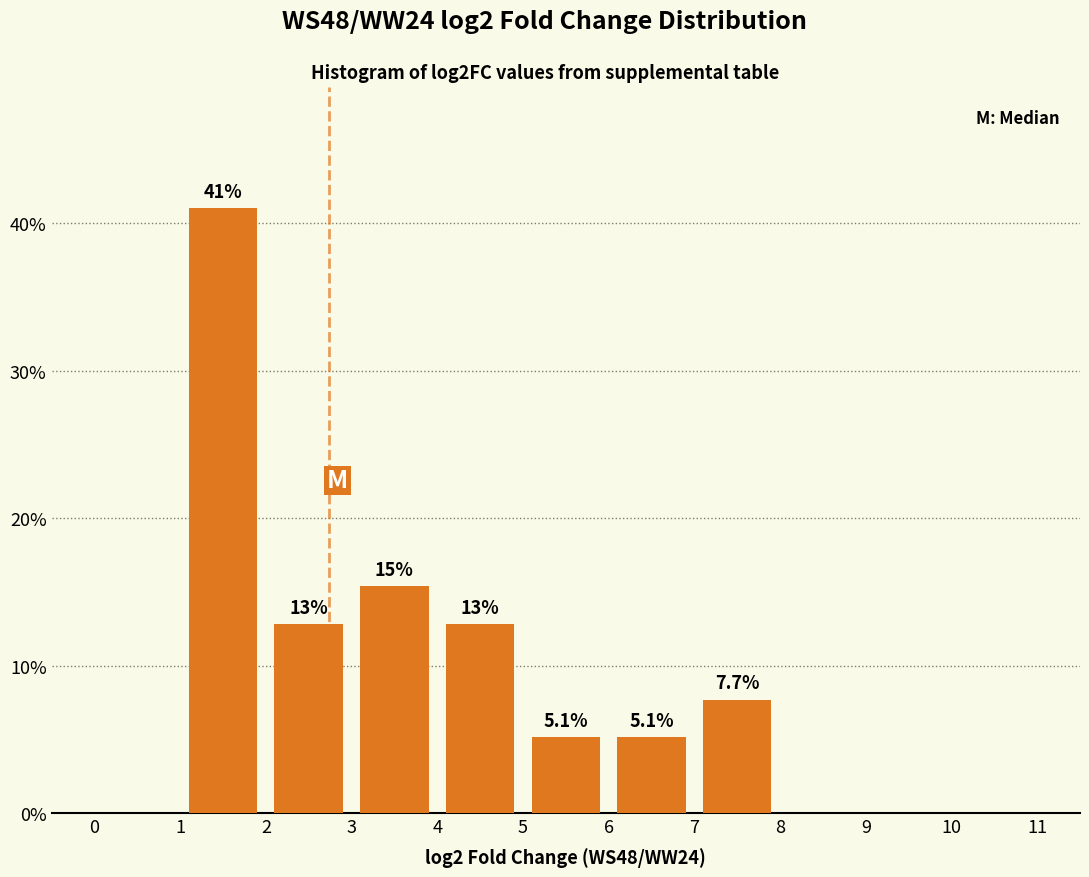

Over which range of the x-axis is the bar tallest?

1 to 2